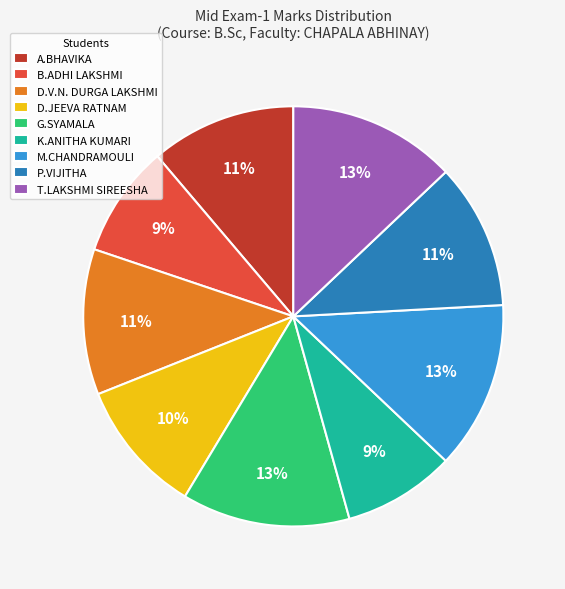

Is it true that G.SYAMALA is 1% of the pie?

False